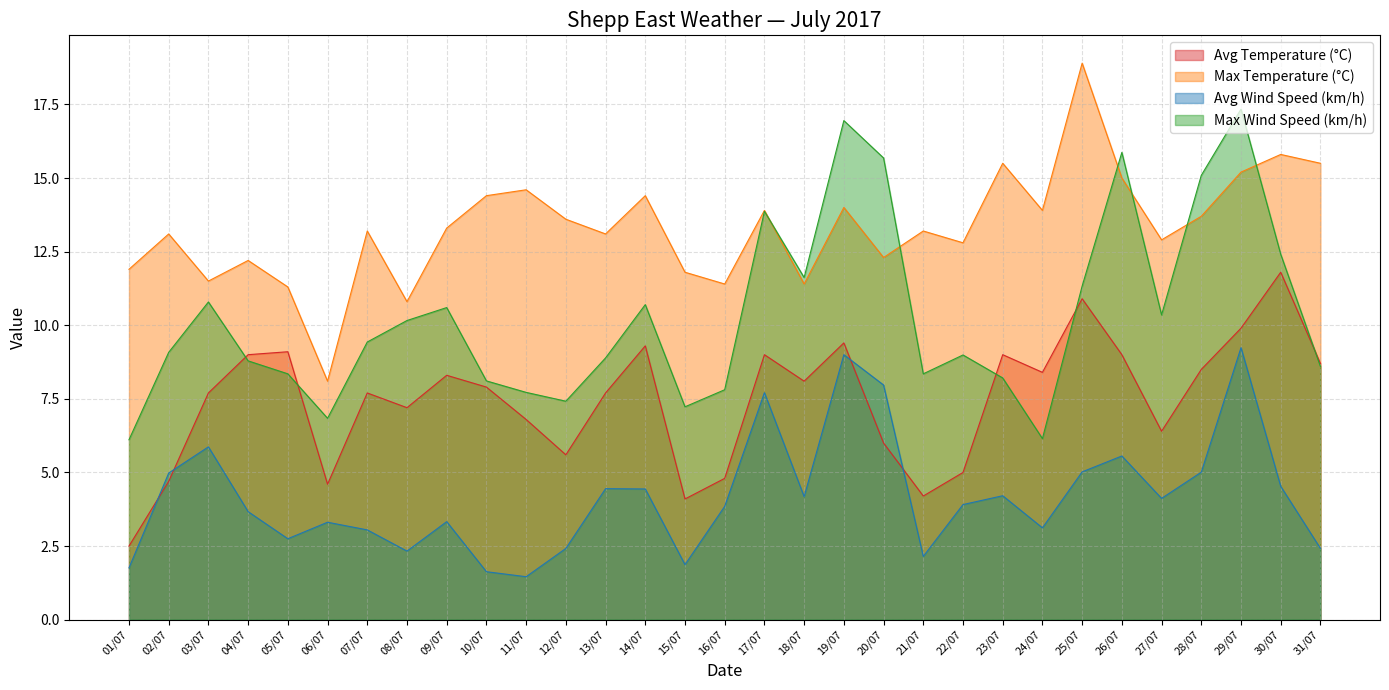

Which series has the largest total across all categories?

Max Temperature (°C)